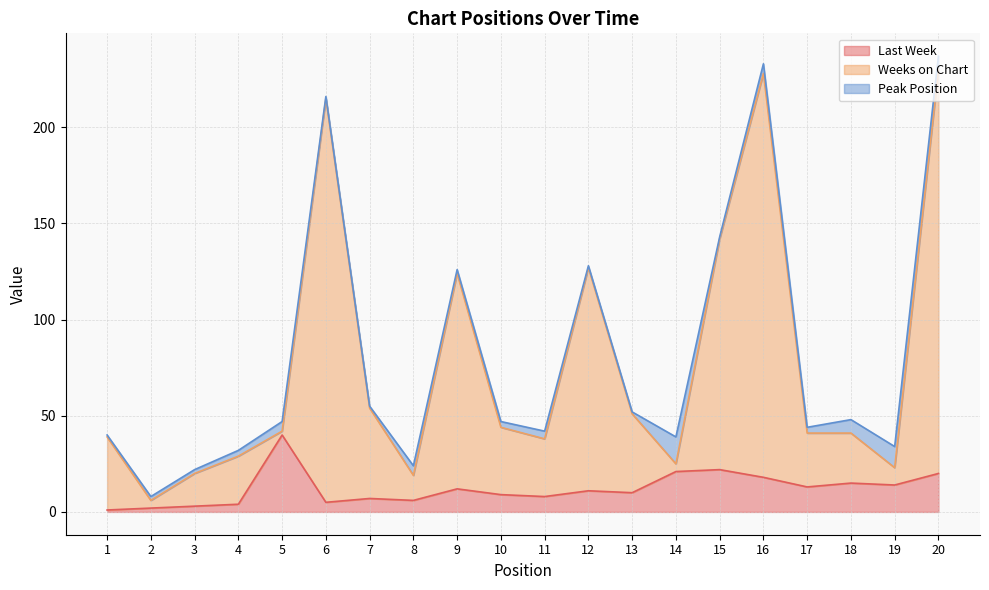

List the labels in order of Last Week value, smallest first.

1, 2, 3, 4, 6, 8, 7, 11, 10, 13, 12, 9, 17, 19, 18, 16, 20, 14, 15, 5